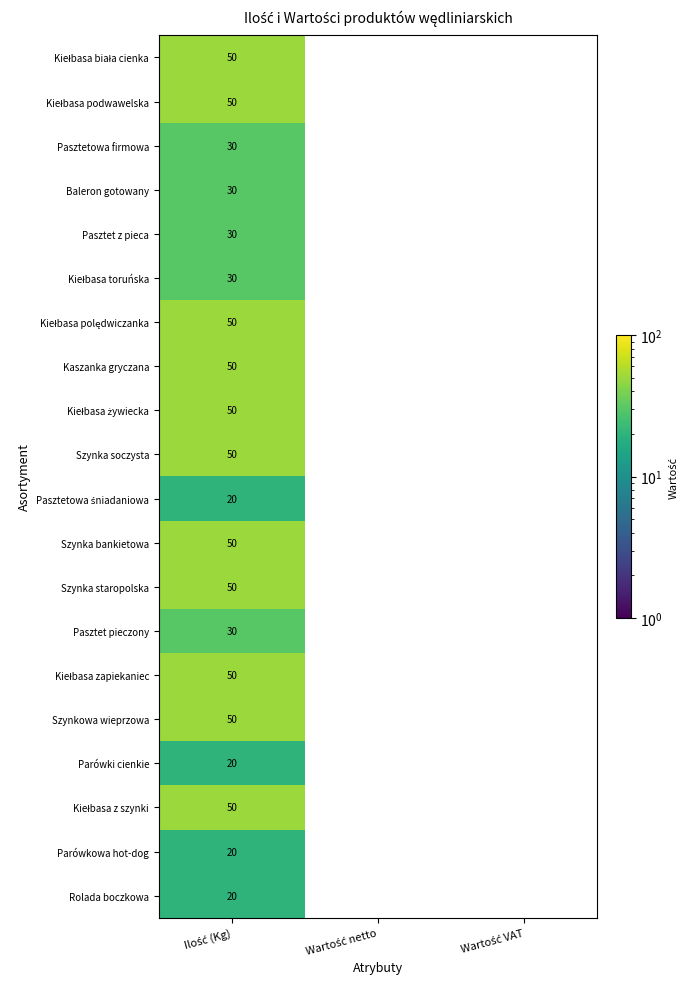

Where is Baleron gotowany nearest to the value 30?

Ilość (Kg)